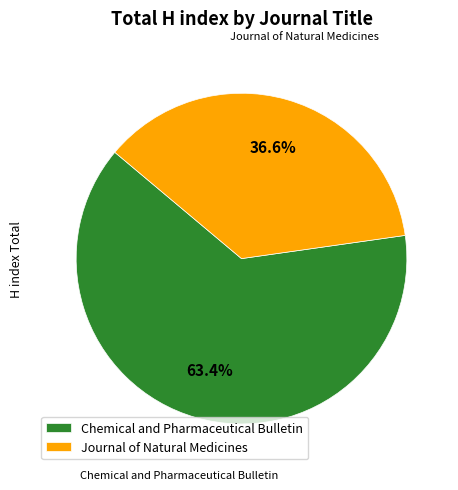

What percentage do Chemical and Pharmaceutical Bulletin and Journal of Natural Medicines together represent?

100.0%